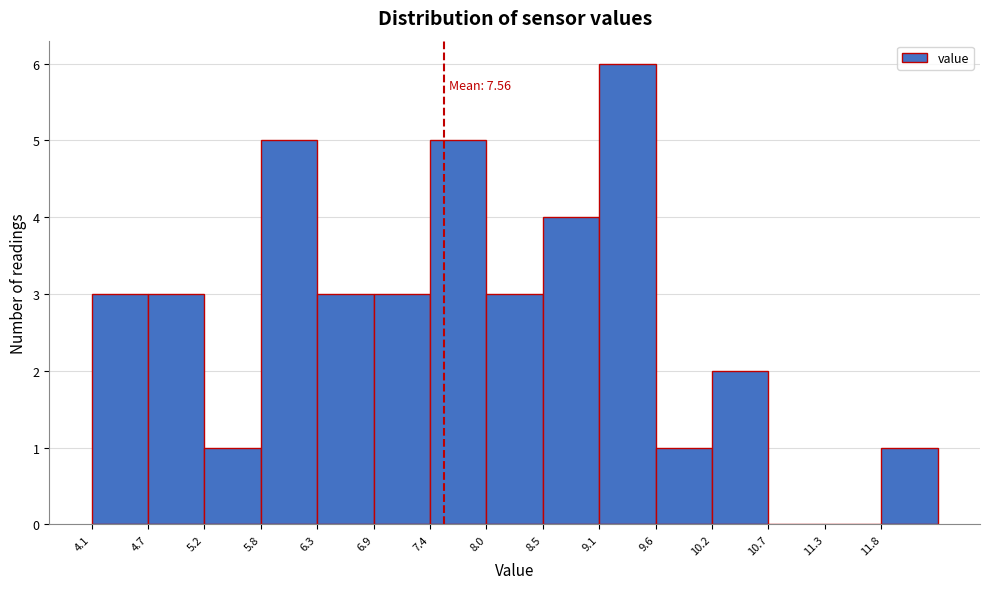

Which range on the x-axis has the tallest bar?

9.08 to 9.63